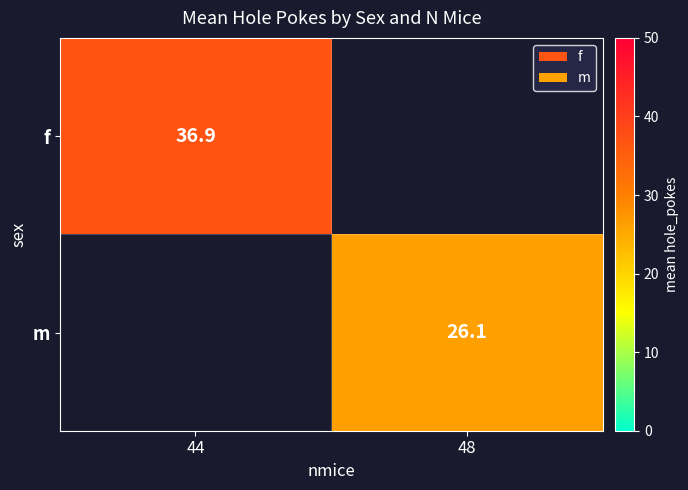

The value of m at 48 is 16.1. True or false?

False